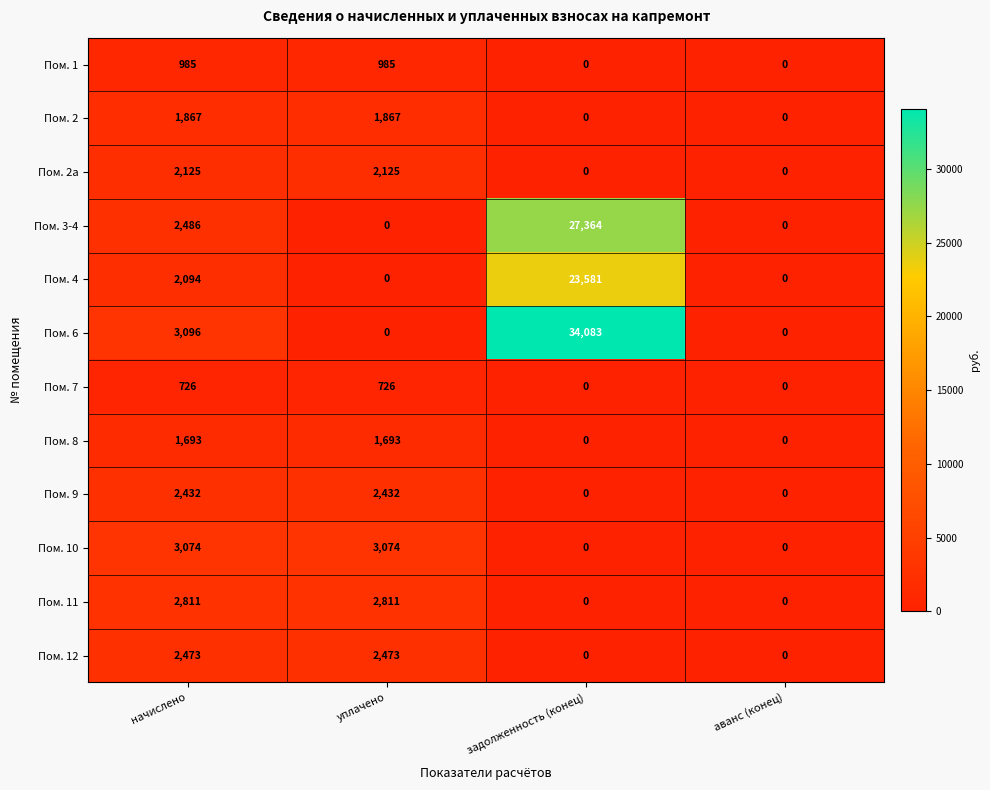

What is the sum of all Пом. 2 values?

3734